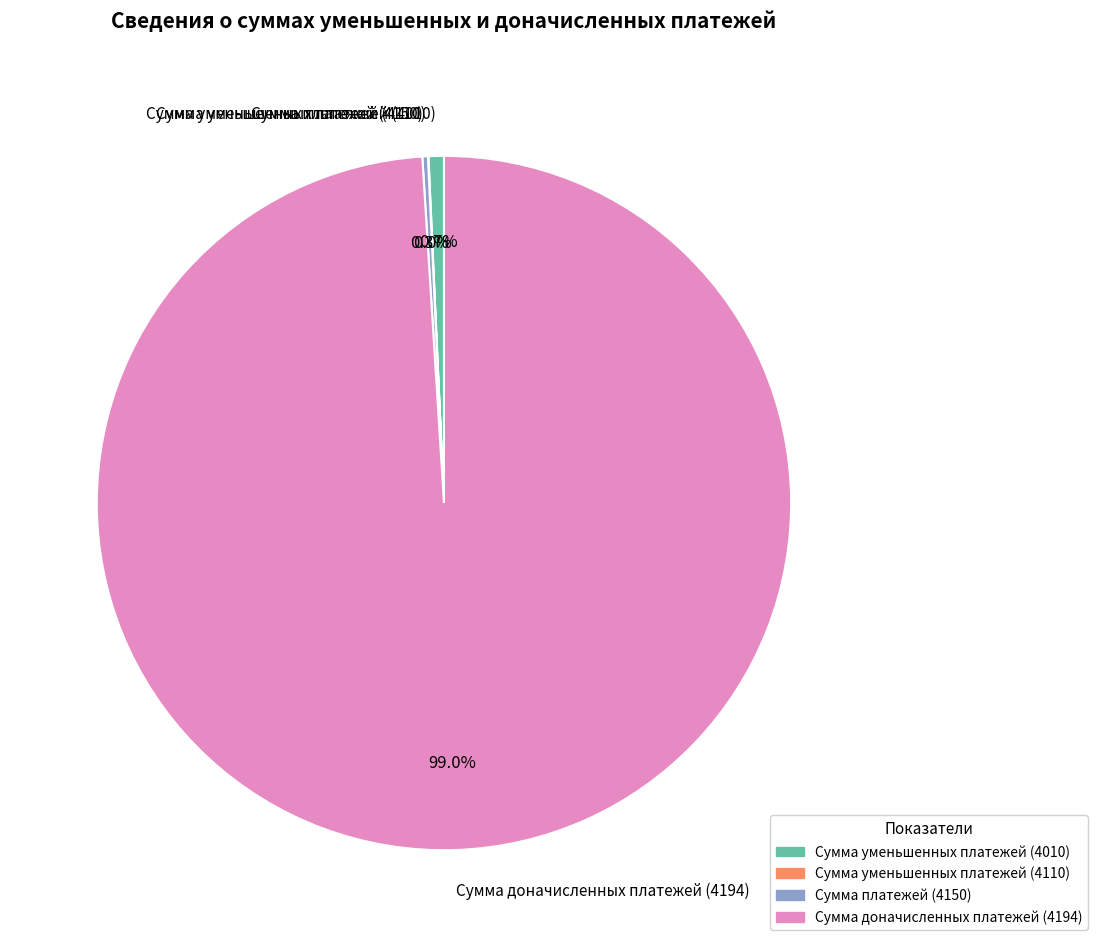

Which slice represents more than half of the pie?

Сумма доначисленных платежей (4194)